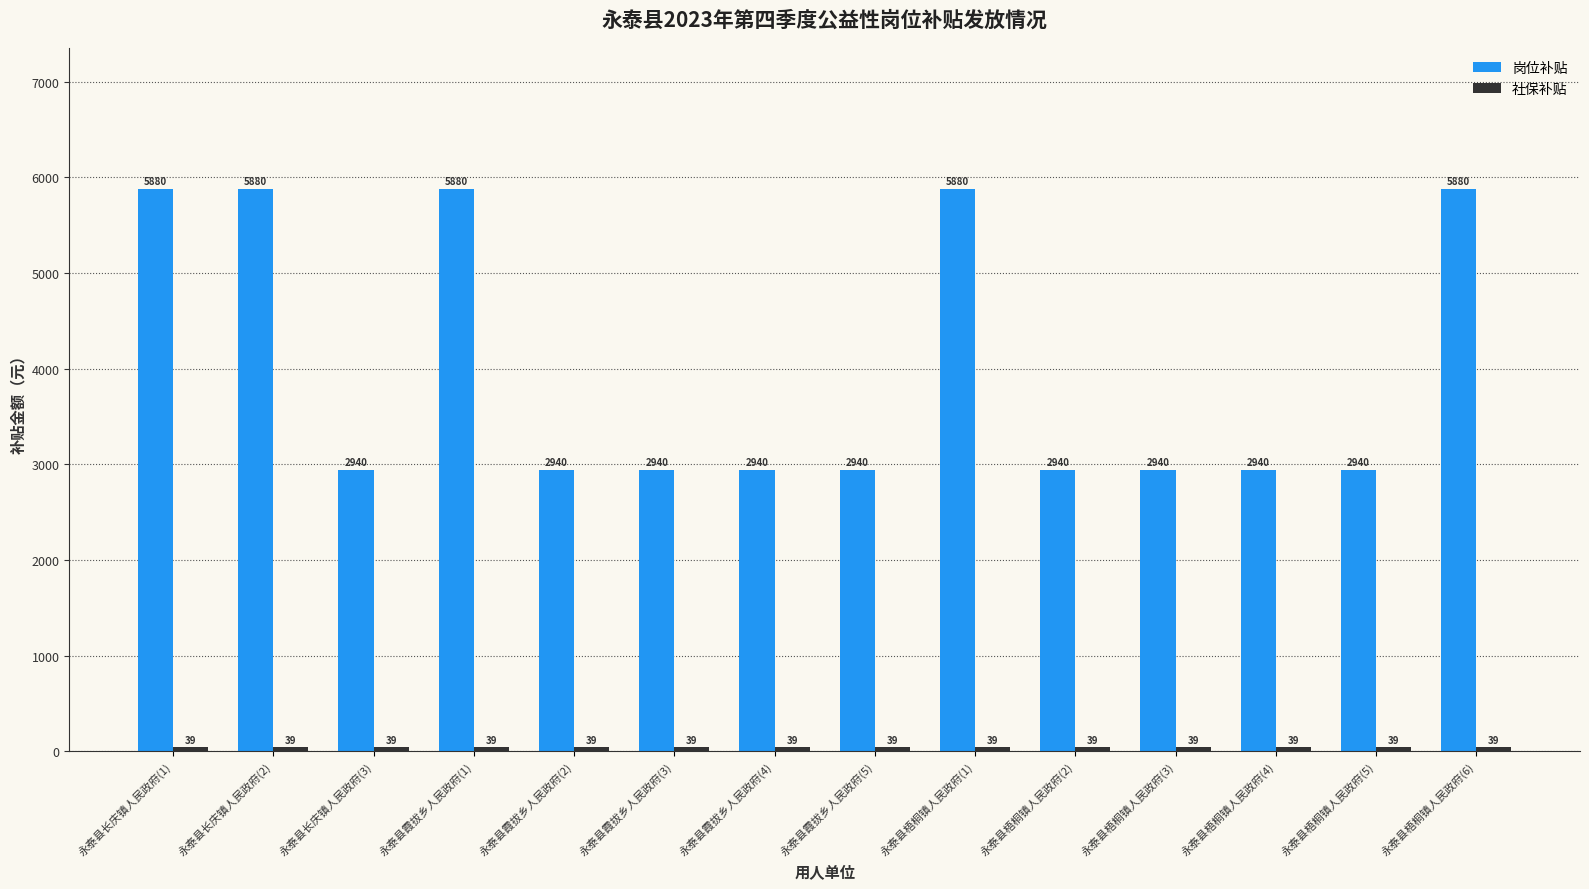

True or false: 岗位补贴 has a value of 2940 at 永泰县霞拔乡人民政府(3).

True